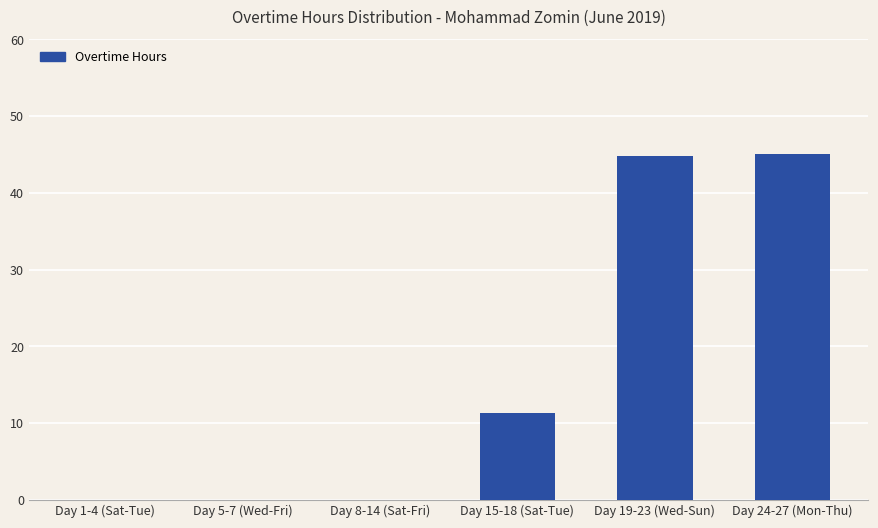

Is it true that the value at Day 5-7 (Wed-Fri) is 25.9?

False